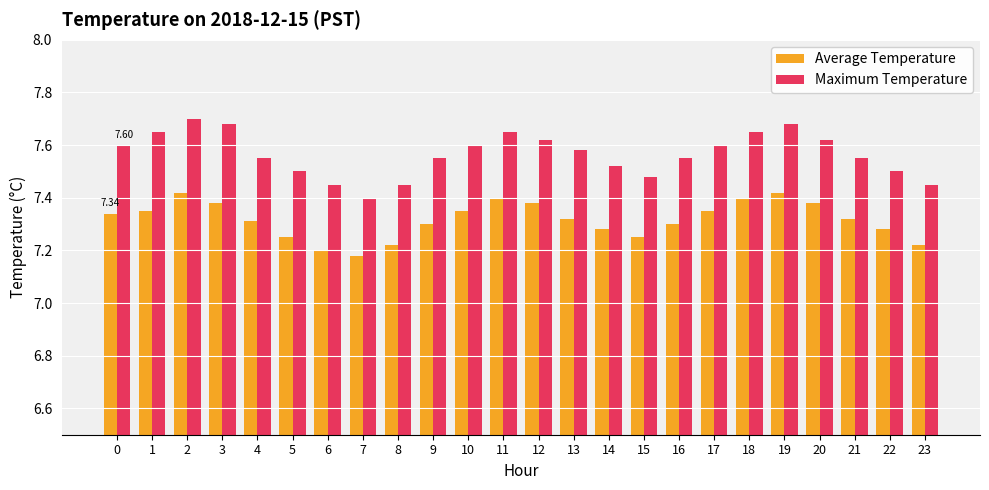

Rank the series by their average value, from lowest to highest.

Average Temperature, Maximum Temperature